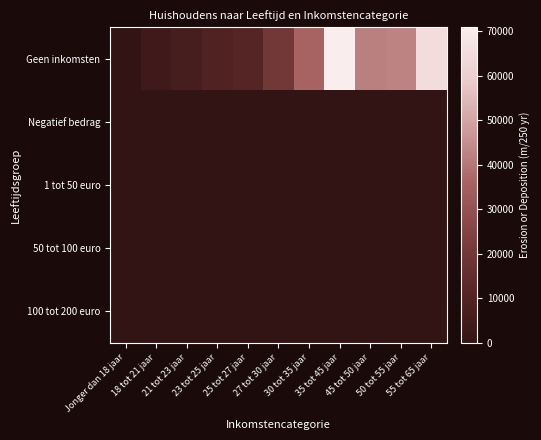

At which category is the sum across all series the highest?

35 tot 45 jaar